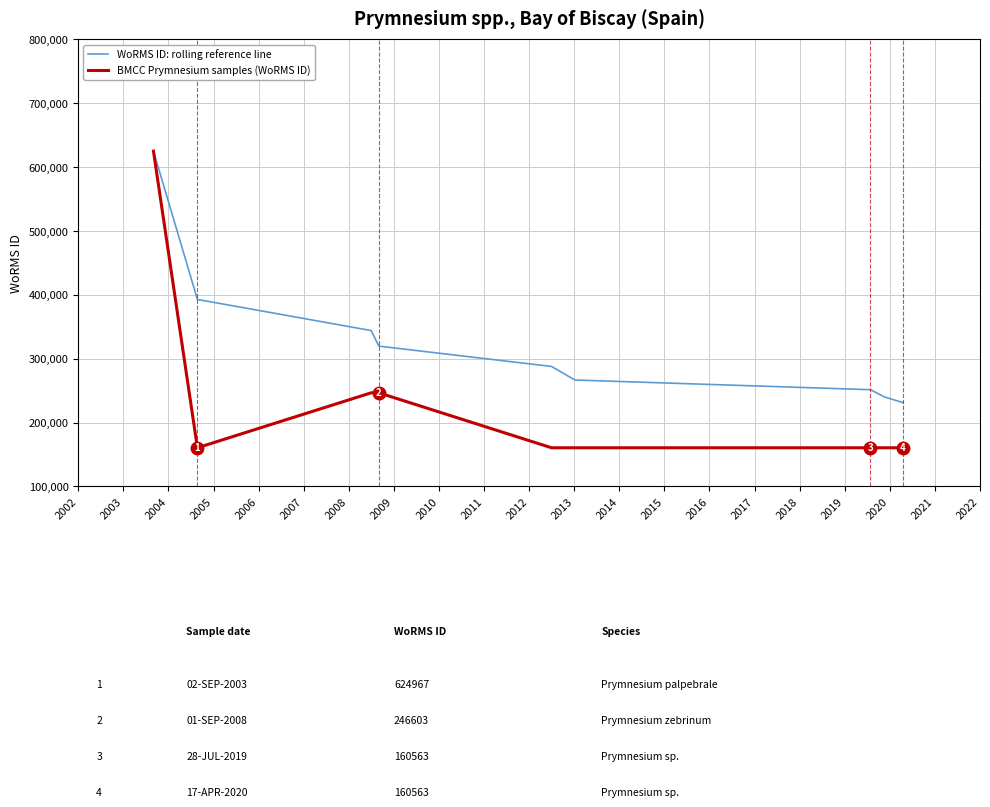

Which series has the widest spread of values?

BMCC Prymnesium samples (WoRMS ID)